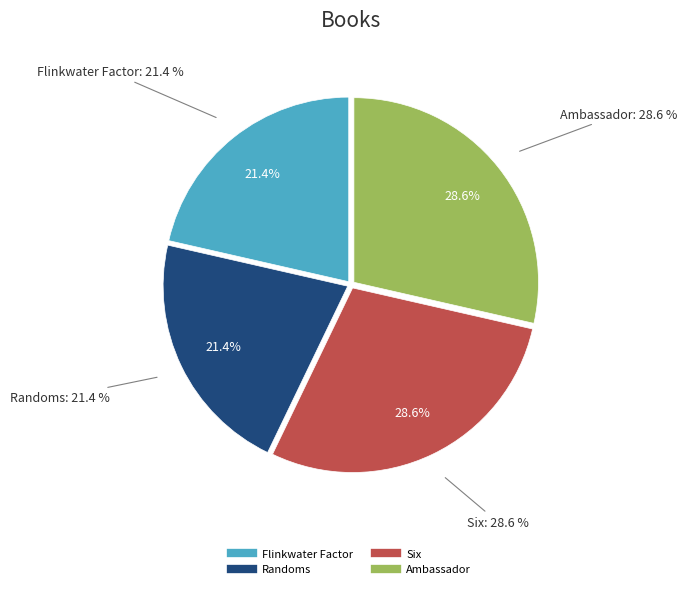

To the nearest percent, what is the combined percentage of Randoms and Ambassador?

50%